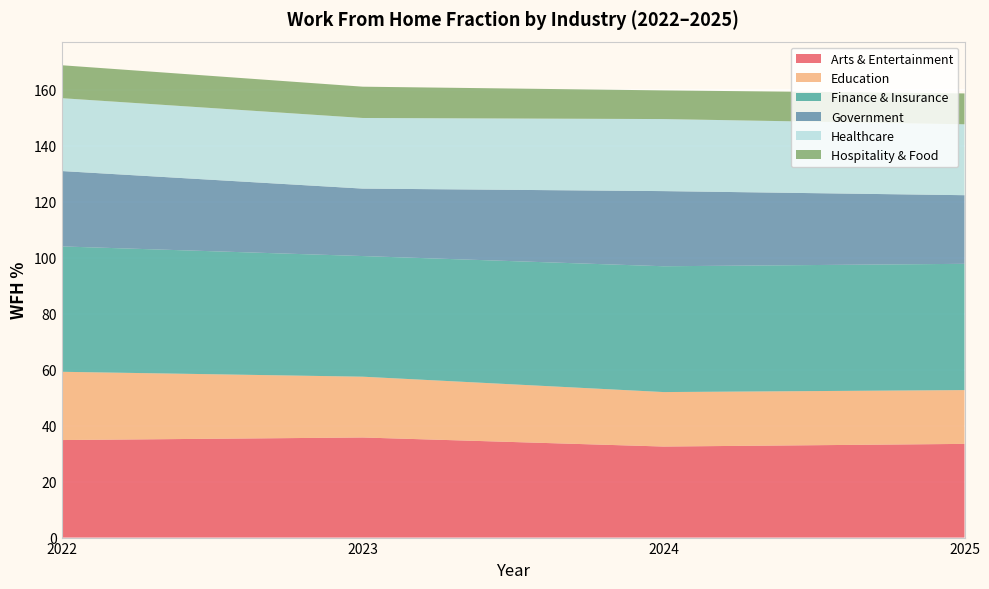

Reading left to right, what are all the values shown in this chart?

Arts & Entertainment: 2022=34.8	2023=35.8	2024=32.5	2025=33.5
Education: 2022=24.4	2023=21.7	2024=19.5	2025=19.2
Finance & Insurance: 2022=44.8	2023=43.1	2024=44.9	2025=45.1
Government: 2022=26.9	2023=24.1	2024=26.8	2025=24.5
Healthcare: 2022=26.0	2023=25.2	2024=25.7	2025=25.3
Hospitality & Food: 2022=11.8	2023=11.2	2024=10.2	2025=11.0